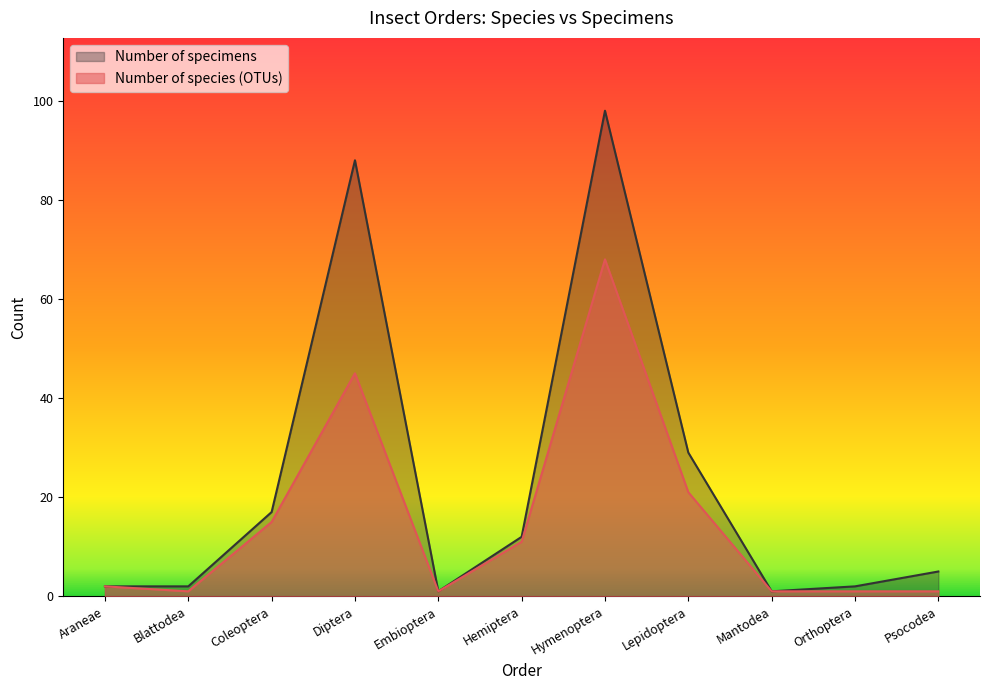

Is it true that Number of specimens equals 2 at Araneae?

True